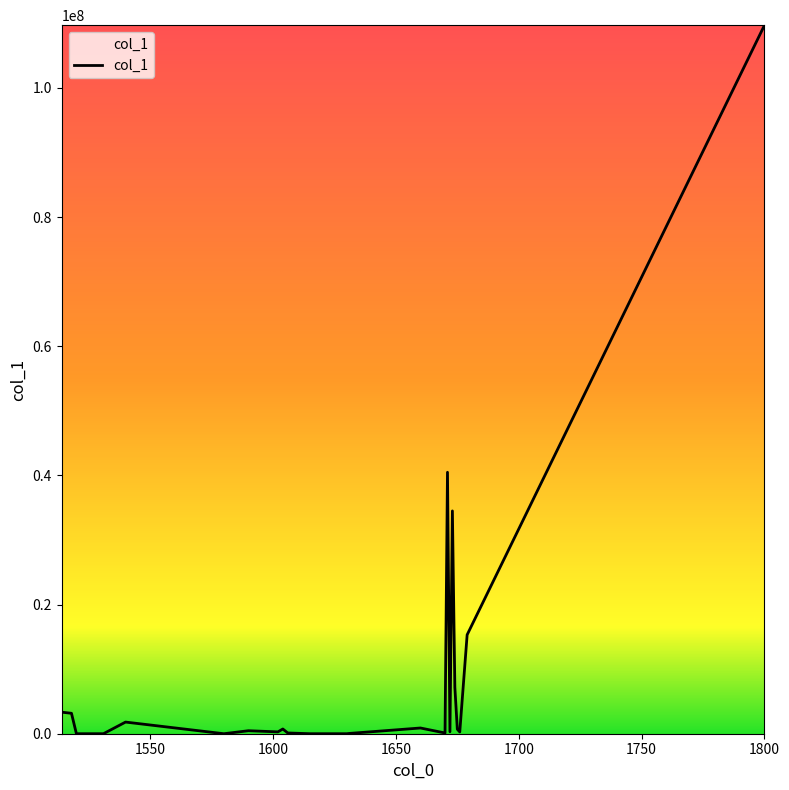

What is the greatest value displayed?

109716070.7